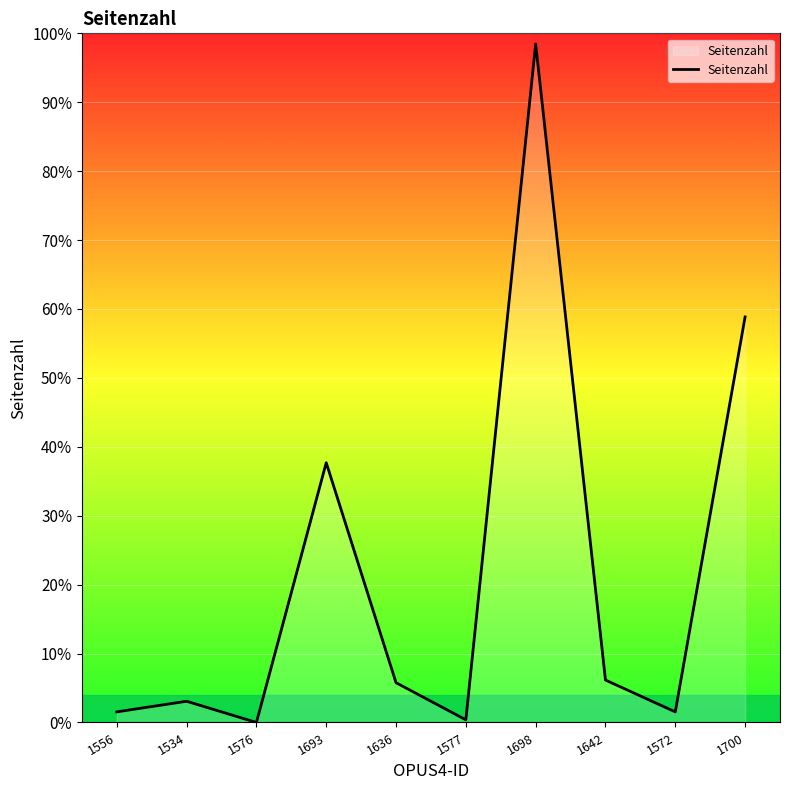

Does the chart display data point markers on the line(s)?

No